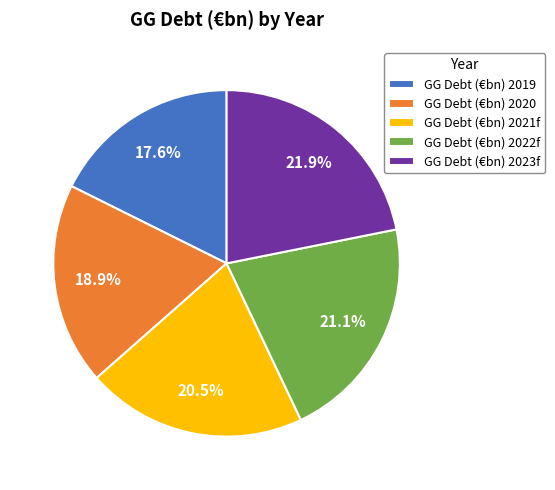

True or false: GG Debt (€bn) 2021f accounts for 33% of the total.

False